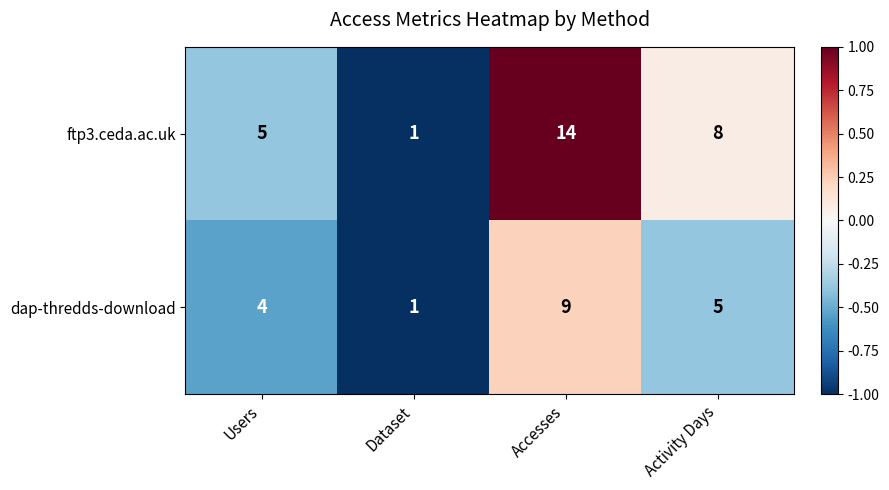

Is it true that dap-thredds-download equals 4 at Users?

True